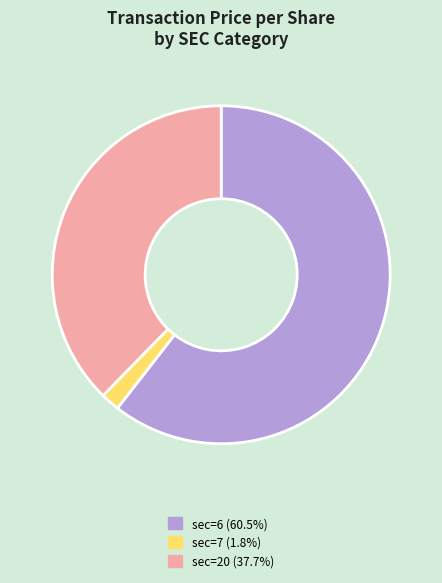

Is there any slice that represents more than half of the pie?

Yes